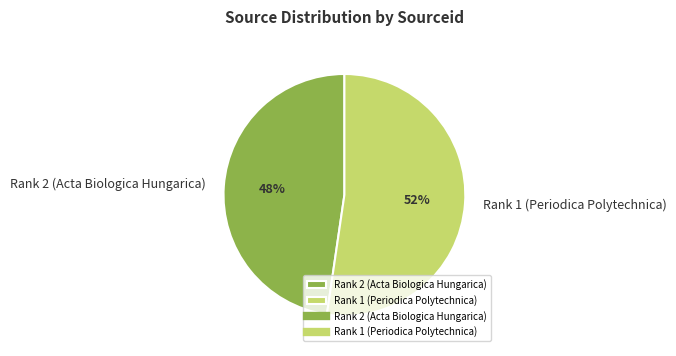

To the nearest percent, what is the combined percentage of Rank 1 (Periodica Polytechnica) and Rank 2 (Acta Biologica Hungarica)?

100%